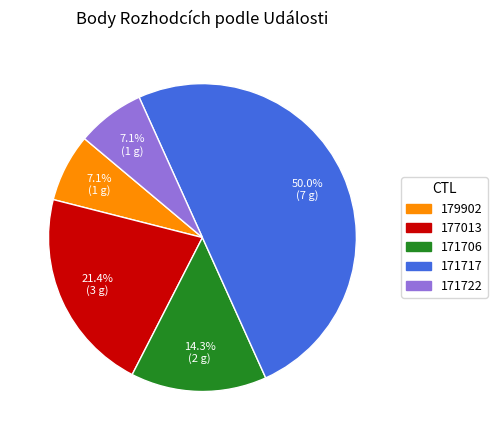

Between 171722 and 171706, which is larger?

171706